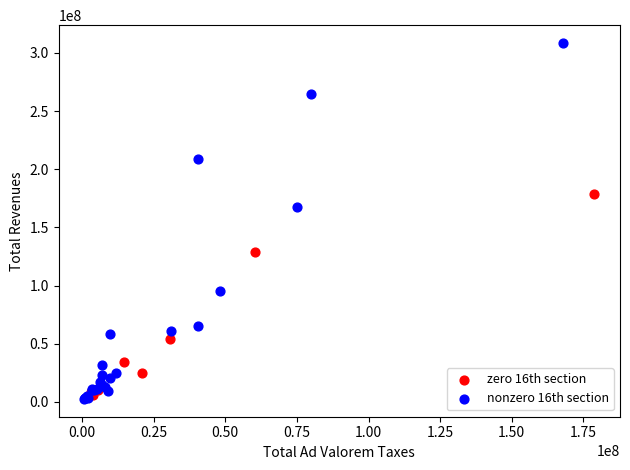

Which series contains the highest Y value?

nonzero 16th section